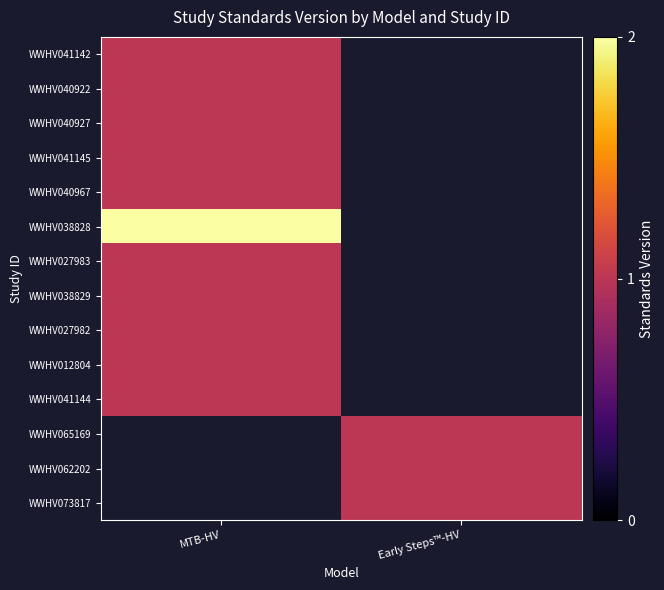

Is the value of WWHV065169 at MTB-HV greater than the value of WWHV041145 at MTB-HV?

No